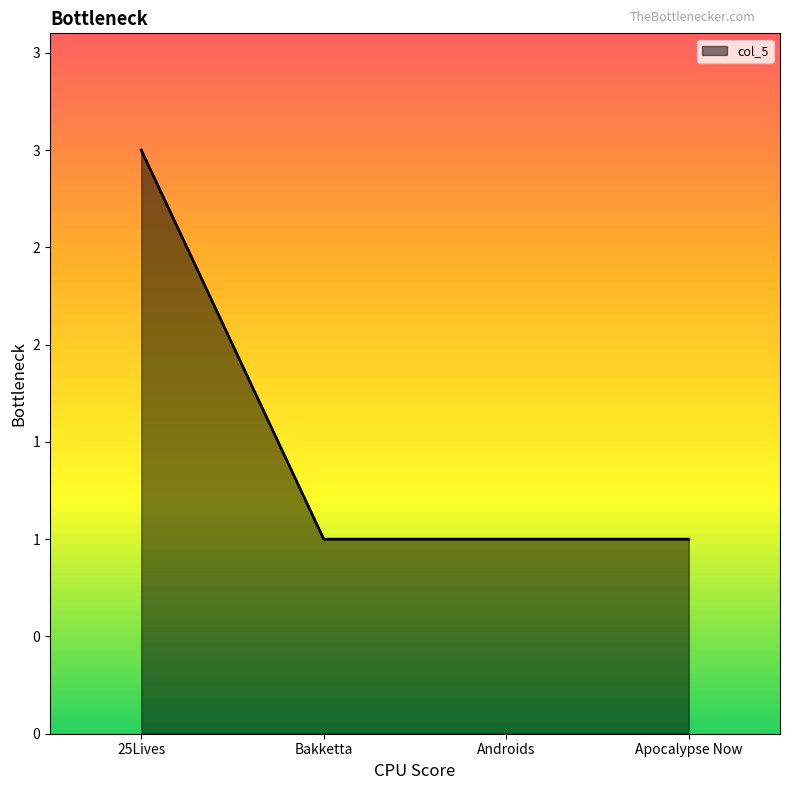

List the labels in order of value, largest first.

25Lives, Bakketta, Androids, Apocalypse Now